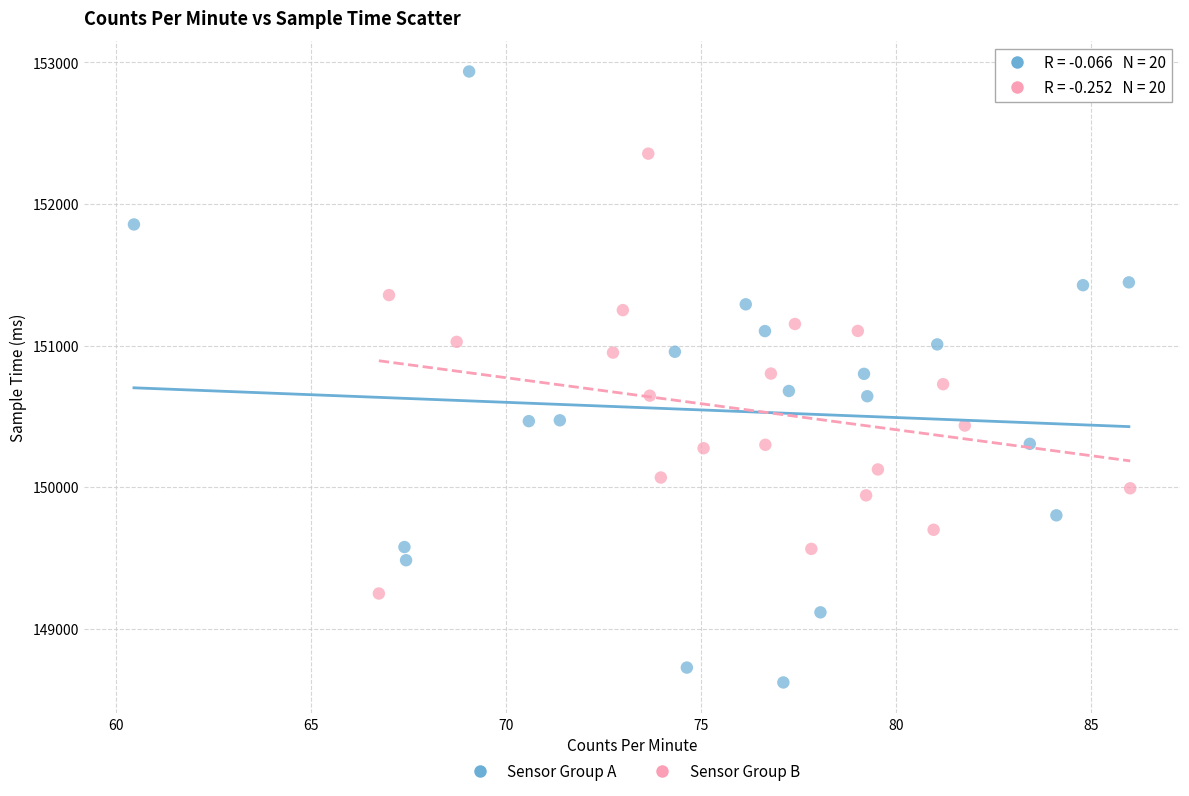

Which series contains the lowest Y value?

Sensor Group A